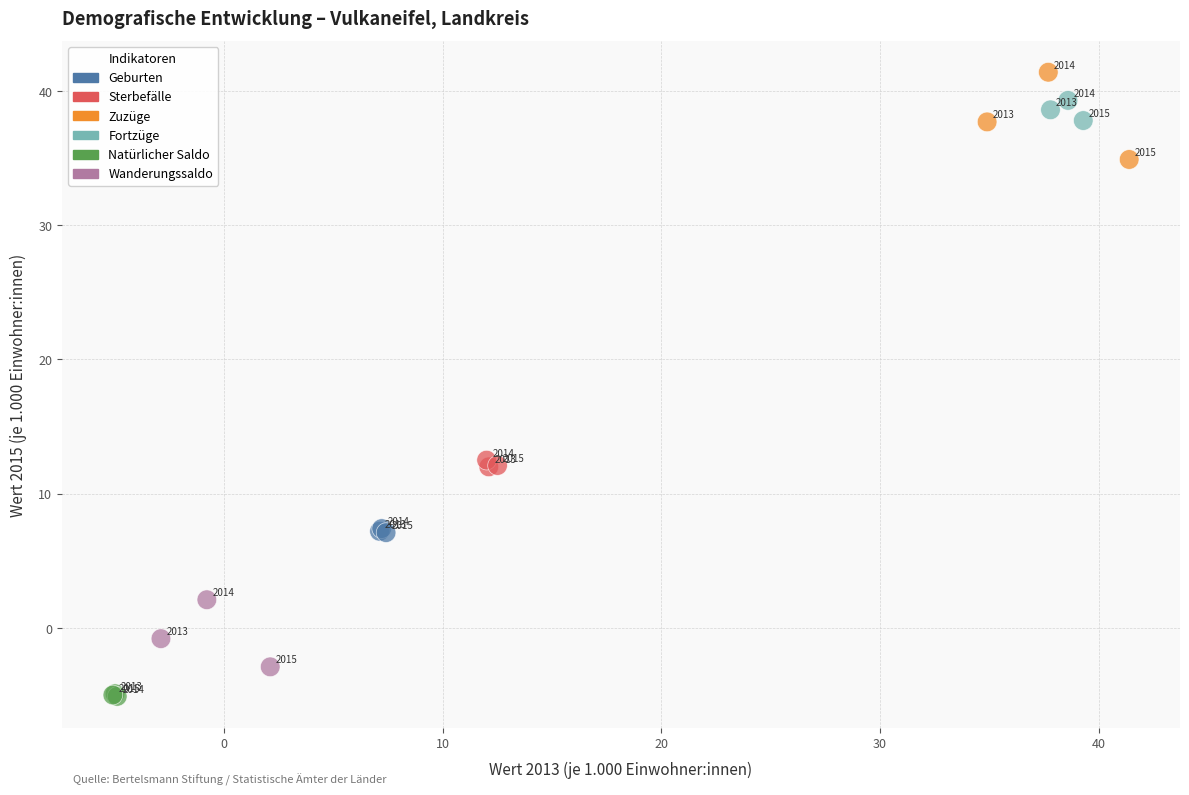

Which series has the largest Y range (max minus min)?

Zuzüge